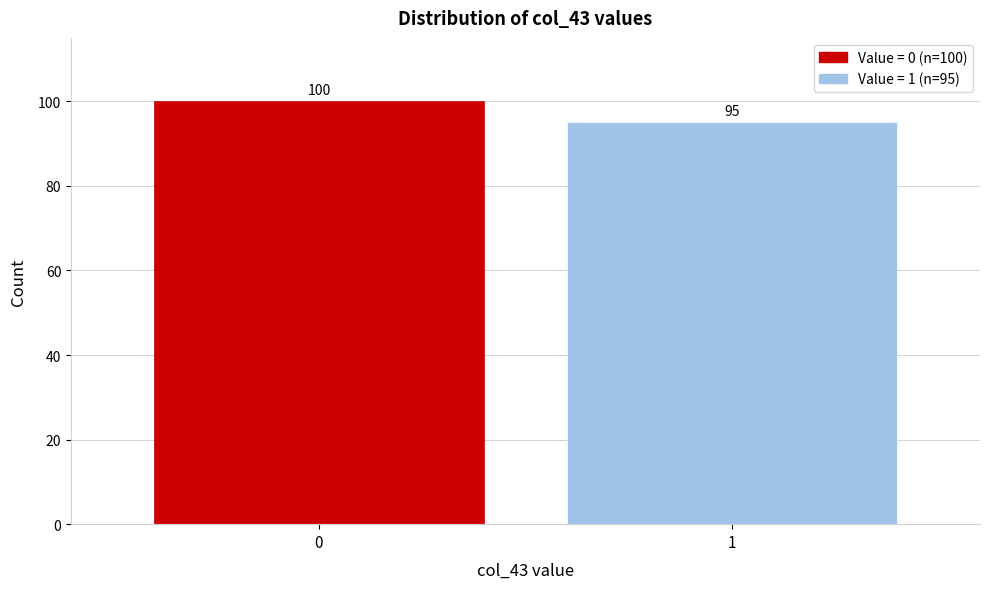

Reading left to right, extract all data points from this chart.

0=100	1=95